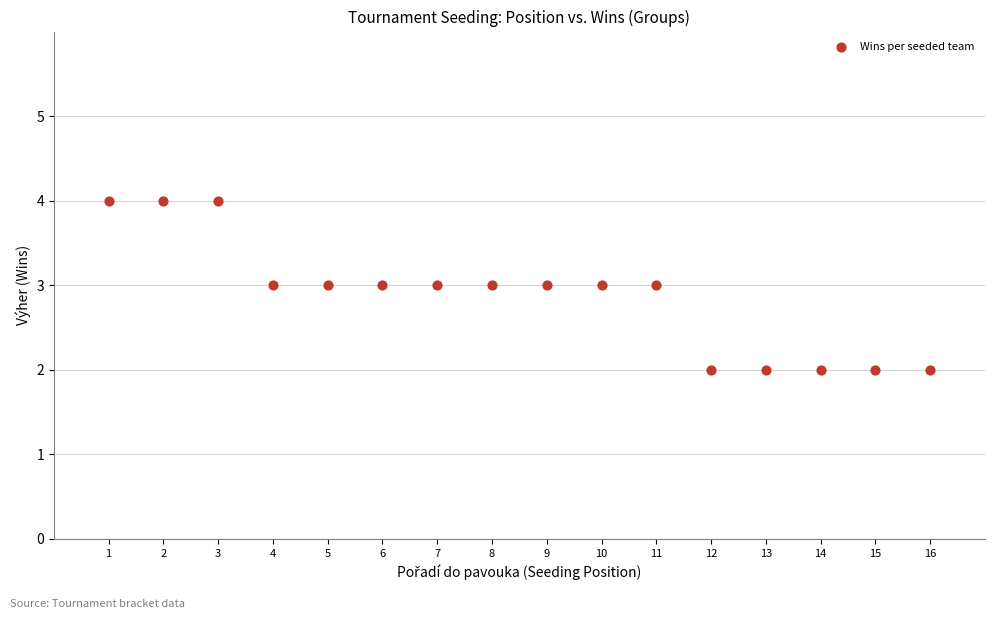

List the coordinates of all points as (X, Y) pairs, reading left to right.

(1, 4)  (2, 4)  (3, 4)  (4, 3)  (5, 3)  (6, 3)  (7, 3)  (8, 3)  (9, 3)  (10, 3)  (11, 3)  (12, 2)  (13, 2)  (14, 2)  (15, 2)  (16, 2)